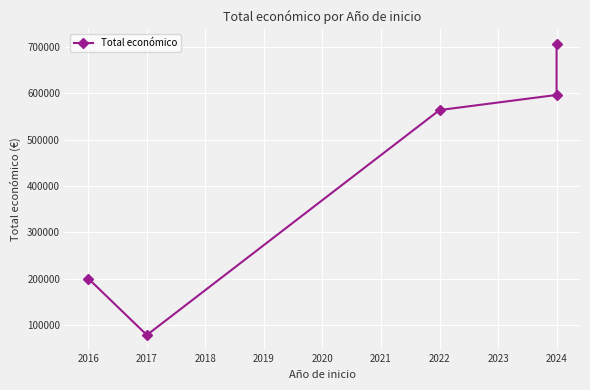

What is the greatest value displayed?

706697